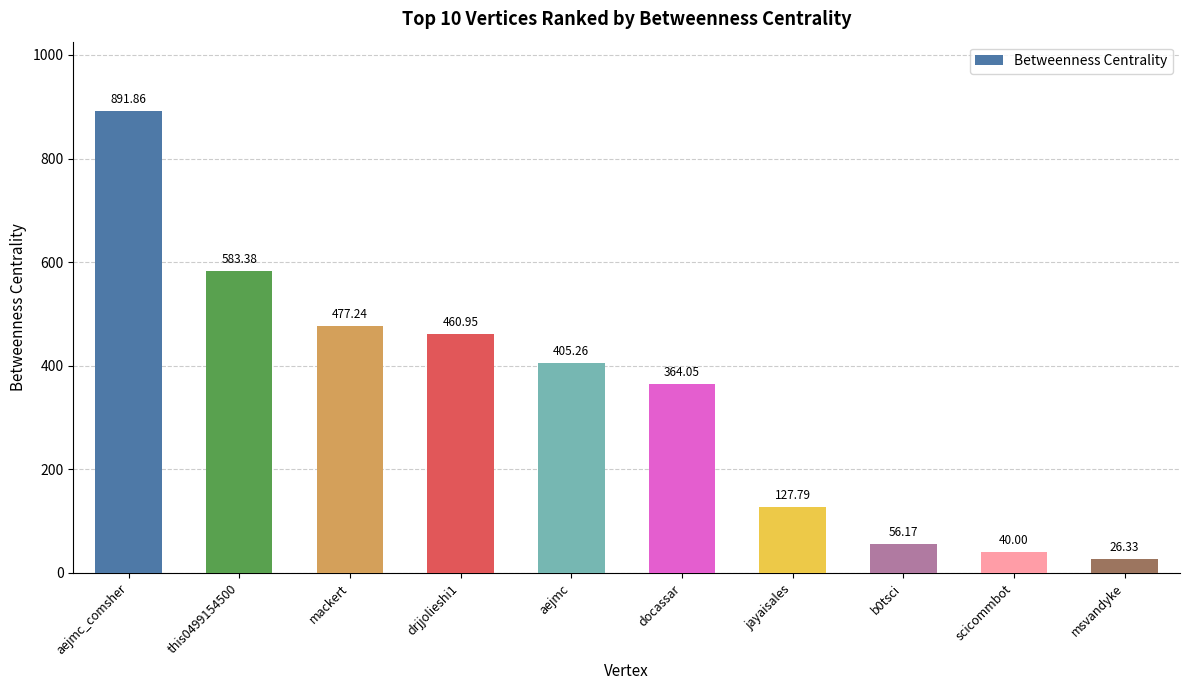

What is the label of the 10th bar from the left?

msvandyke